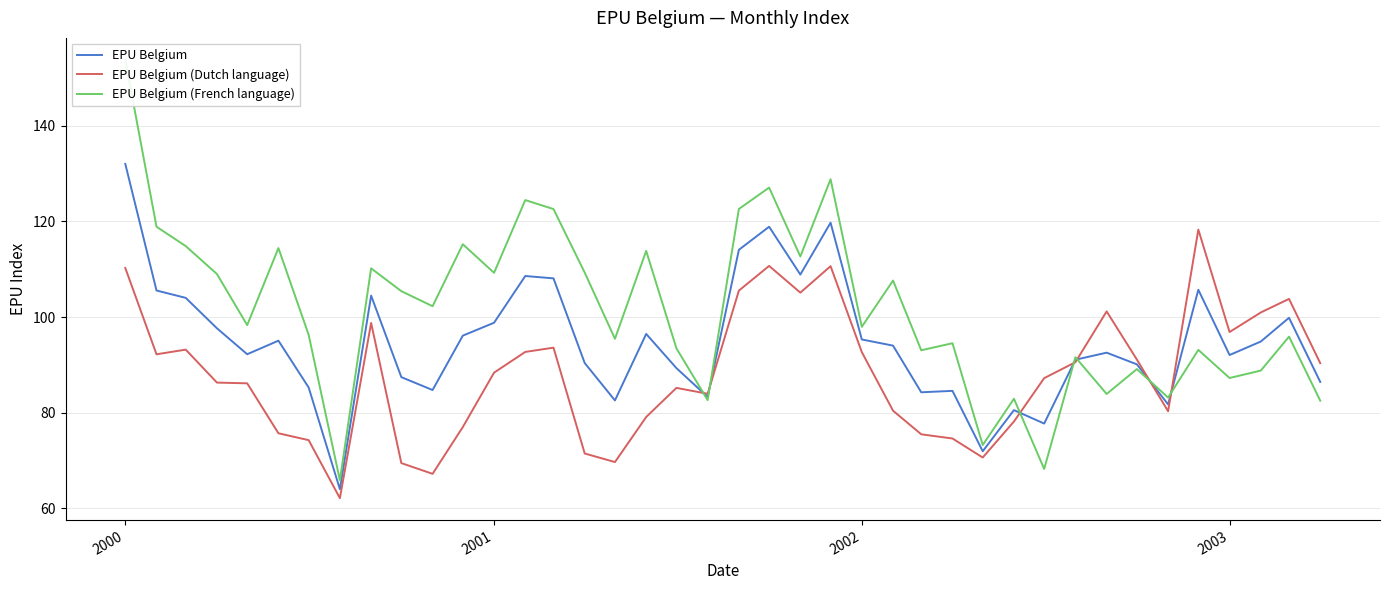

How many interior local valleys does the EPU Belgium (Dutch language) series have?

9